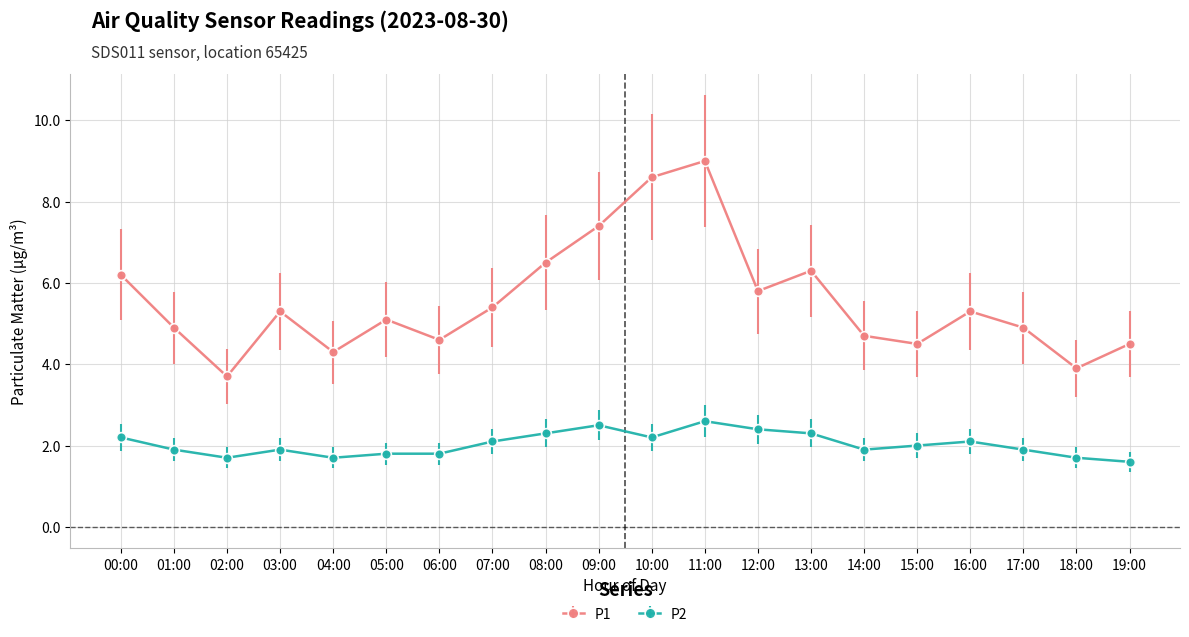

Which category has the highest value across all series?

11:00